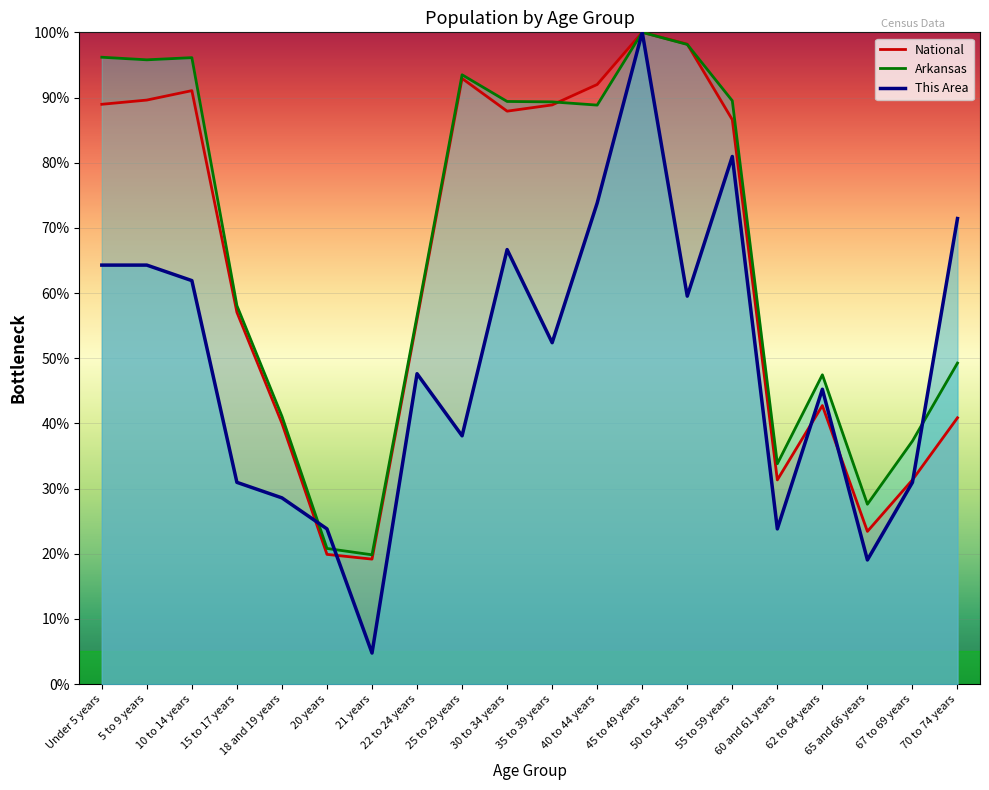

The value of This Area at 45 to 49 years is 40.0. True or false?

False